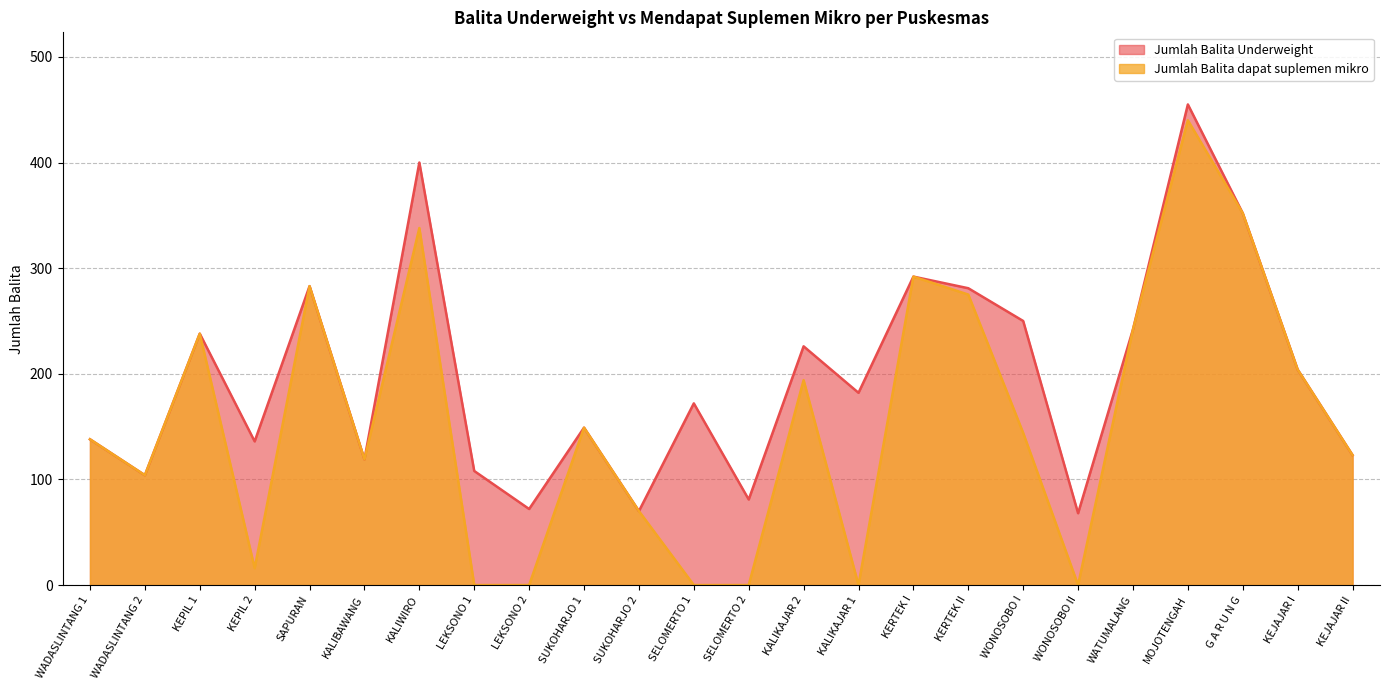

What is the maximum value for Jumlah Balita dapat suplemen mikro?

440